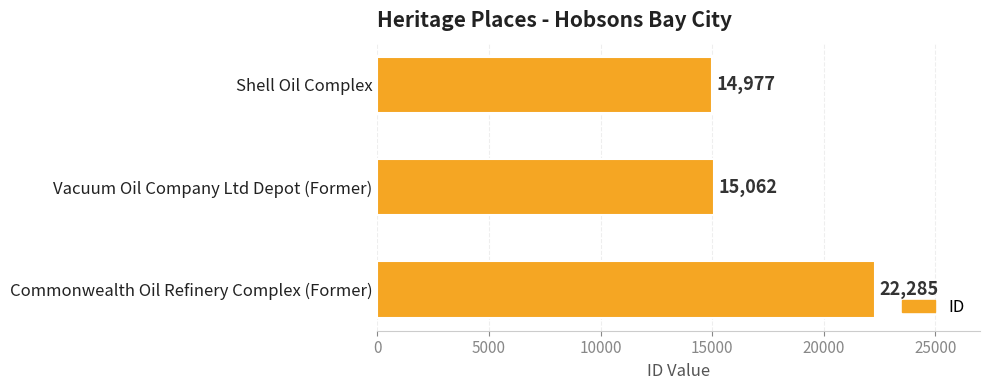

How many bars are there in total?

3